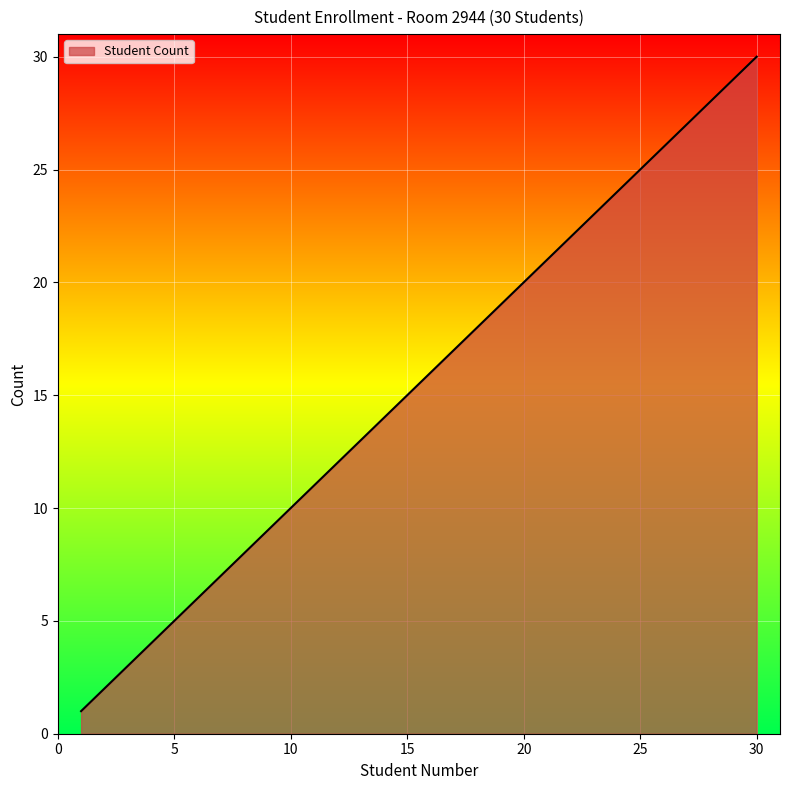

What is the greatest value displayed?

30